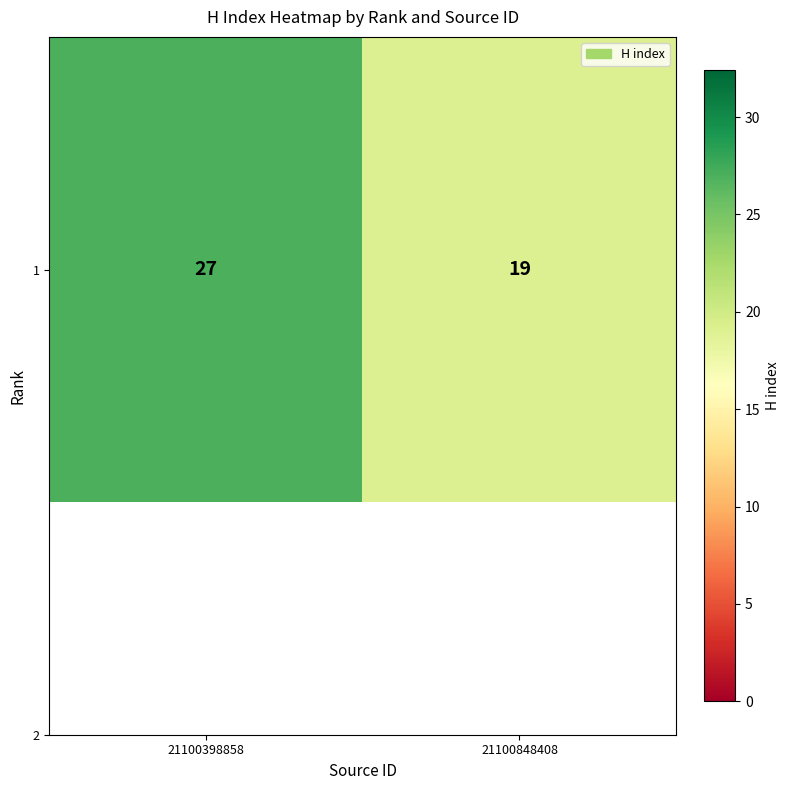

Reading left to right, extract all data points from this chart.

21100398858=27	21100848408=19